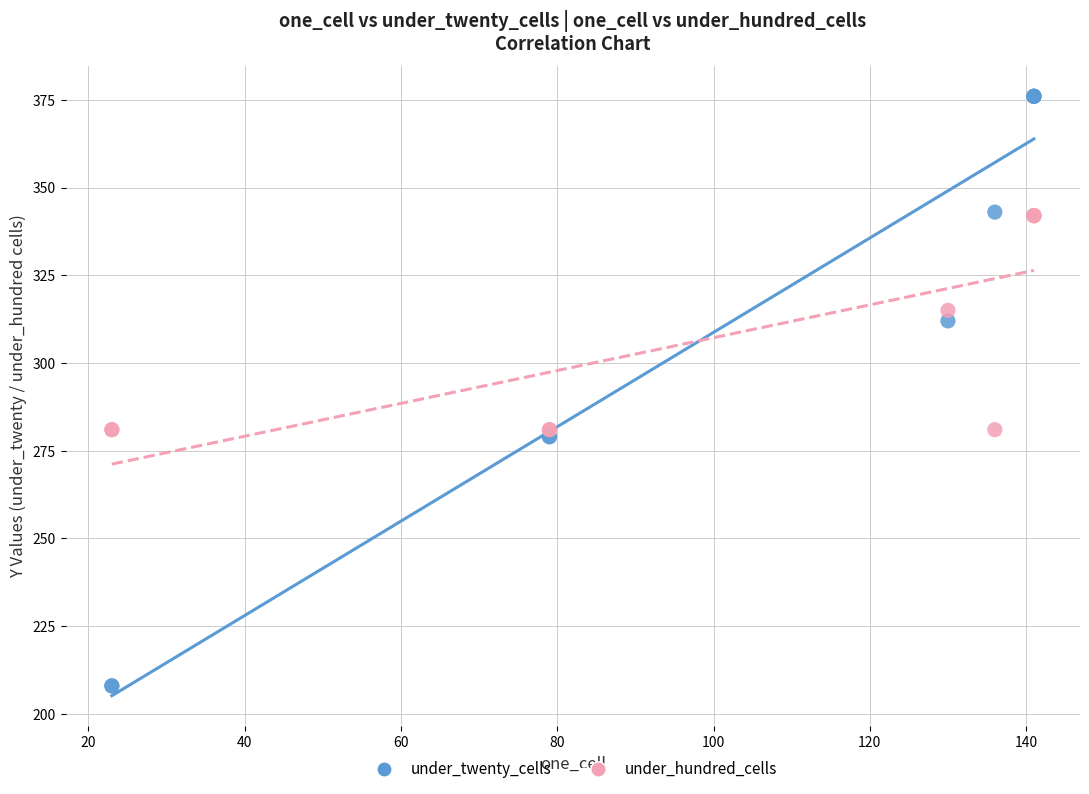

Which series contains the highest Y value?

under_twenty_cells